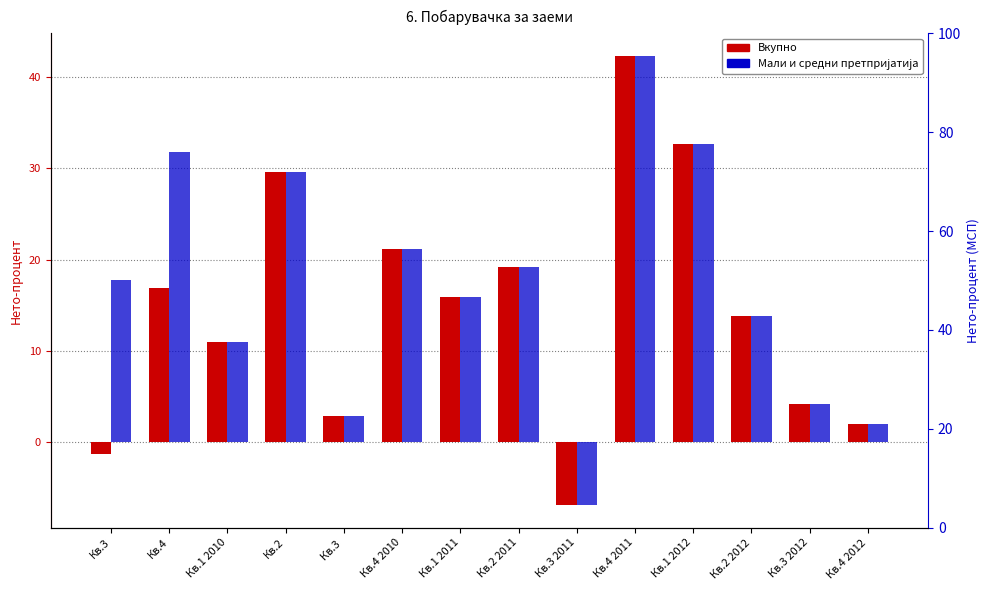

Are the bars horizontal?

No